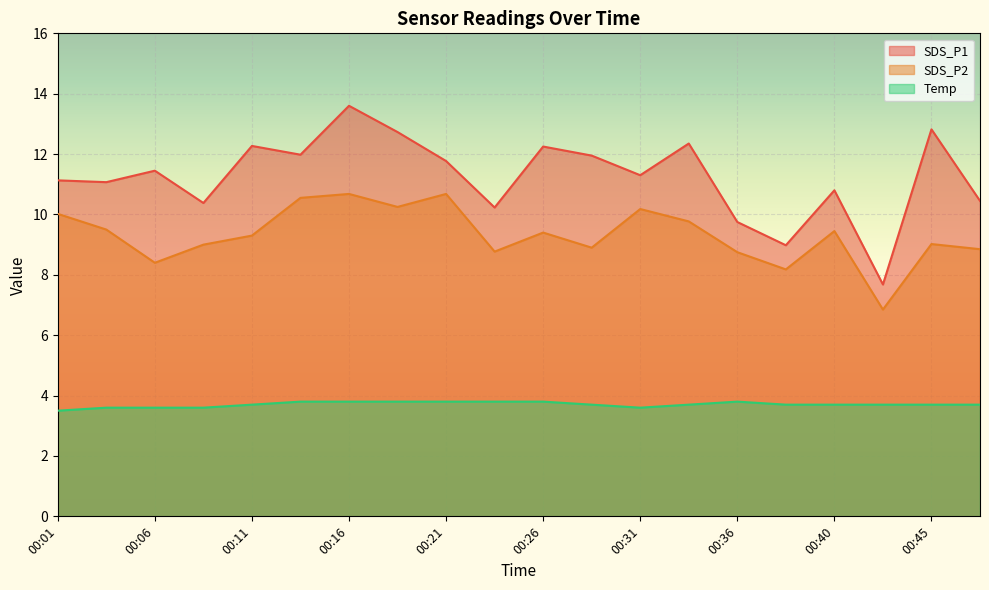

Reading left to right, transcribe all the data shown in this chart.

SDS_P1: 00:01=11.1	00:04=11.1	00:06=11.4	00:09=10.4	00:11=12.3	00:13=12.0	00:16=13.6	00:18=12.7	00:21=11.8	00:23=10.2	00:26=12.2	00:28=11.9	00:31=11.3	00:33=12.3	00:36=9.8	00:38=9.0	00:40=10.8	00:43=7.7	00:45=12.8	00:48=10.4
SDS_P2: 00:01=10.0	00:04=9.5	00:06=8.4	00:09=9.0	00:11=9.3	00:13=10.6	00:16=10.7	00:18=10.2	00:21=10.7	00:23=8.8	00:26=9.4	00:28=8.9	00:31=10.2	00:33=9.8	00:36=8.8	00:38=8.2	00:40=9.4	00:43=6.8	00:45=9.0	00:48=8.8
Temp: 00:01=3.5	00:04=3.6	00:06=3.6	00:09=3.6	00:11=3.7	00:13=3.8	00:16=3.8	00:18=3.8	00:21=3.8	00:23=3.8	00:26=3.8	00:28=3.7	00:31=3.6	00:33=3.7	00:36=3.8	00:38=3.7	00:40=3.7	00:43=3.7	00:45=3.7	00:48=3.7